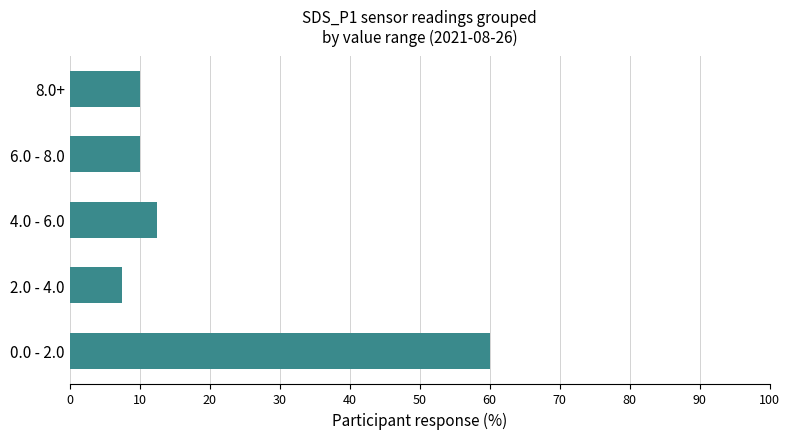

Are the bars grouped side by side (vs. stacked)?

No